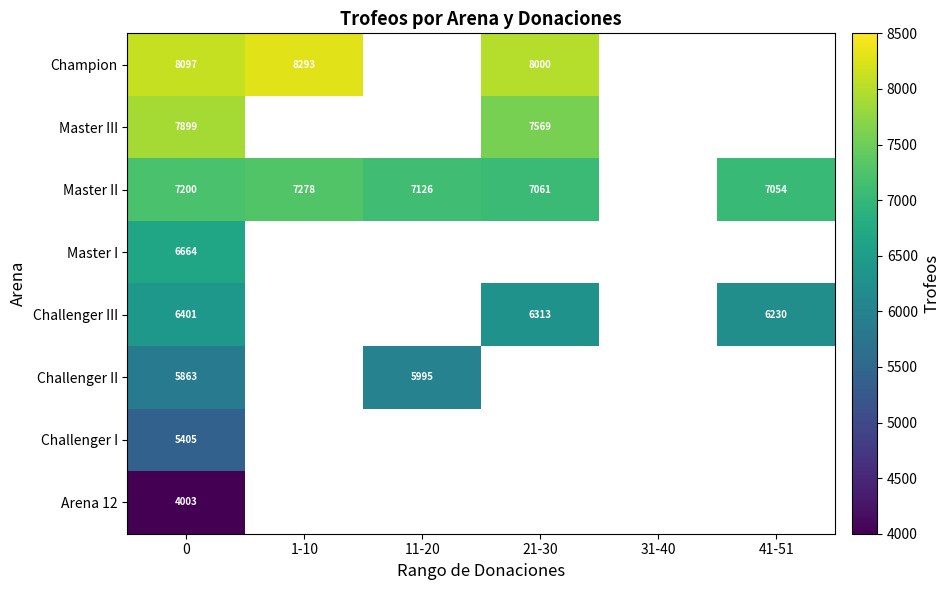

True or false: Master III has a value of 7899 at 0.

True